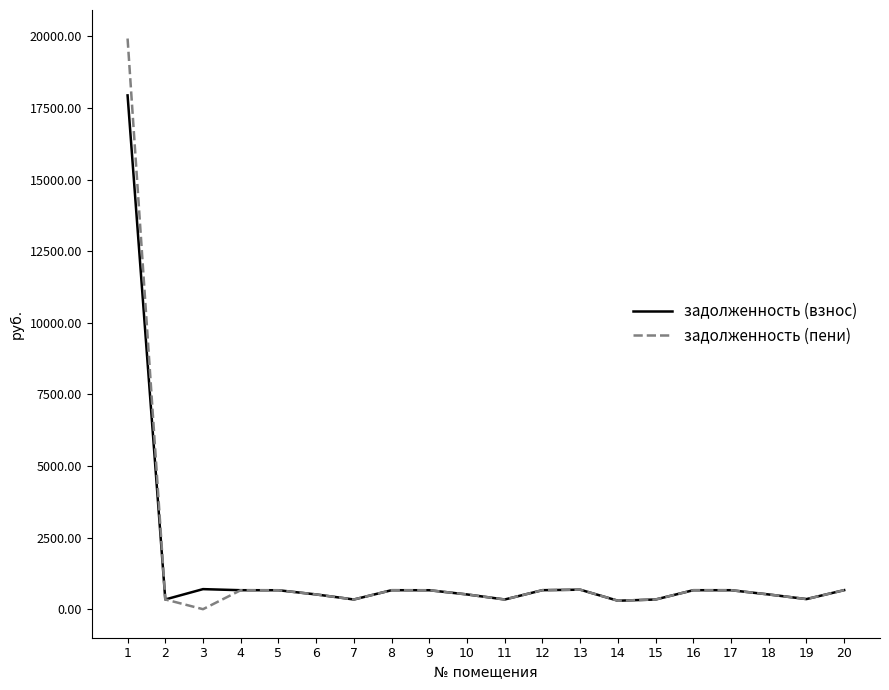

Does the chart have visible grid lines?

No